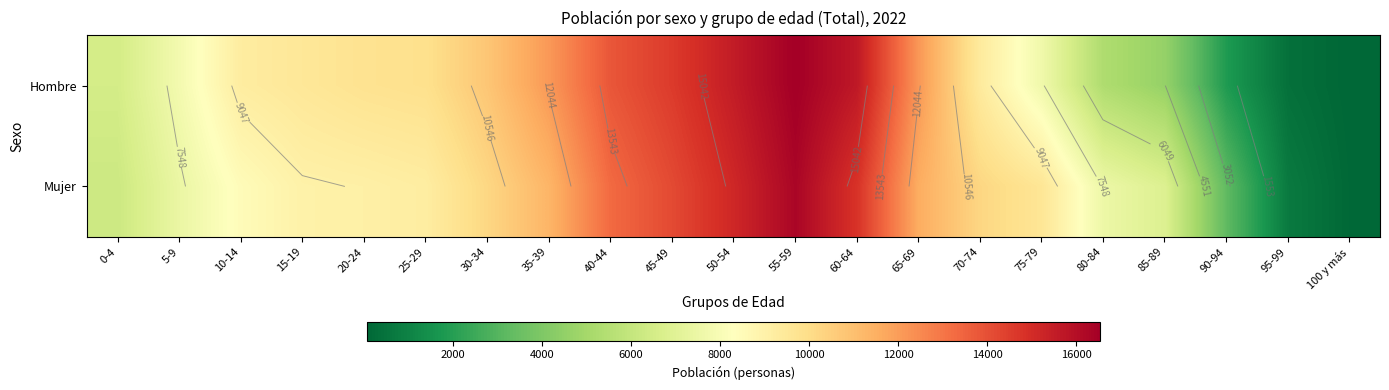

Between 50-54 and 35-39, which is larger?

50-54